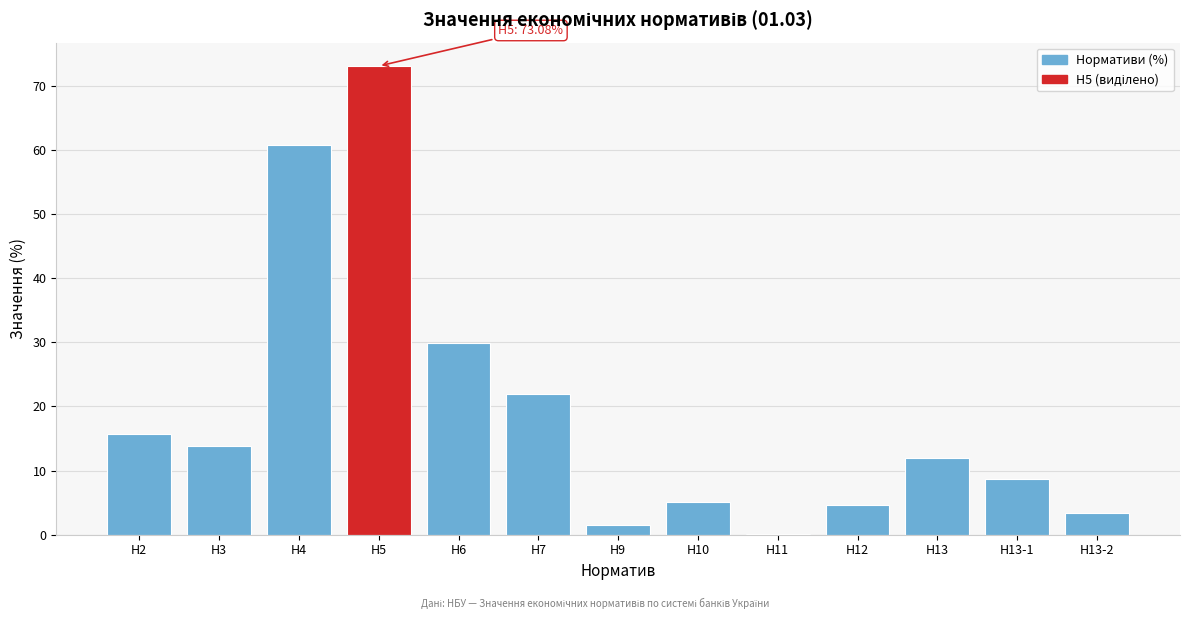

Reading right to left, extract all data points from this chart.

Н13-2=3.4	Н13-1=8.7	Н13=12.0	Н12=4.6	Н11=0.1	Н10=5.1	Н9=1.6	Н7=21.9	Н6=29.9	Н5=73.1	Н4=60.8	Н3=13.8	Н2=15.7